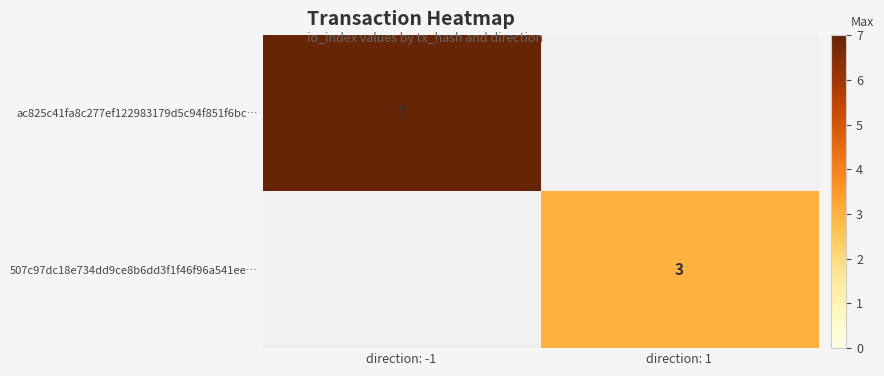

How many series are shown in this chart?

2